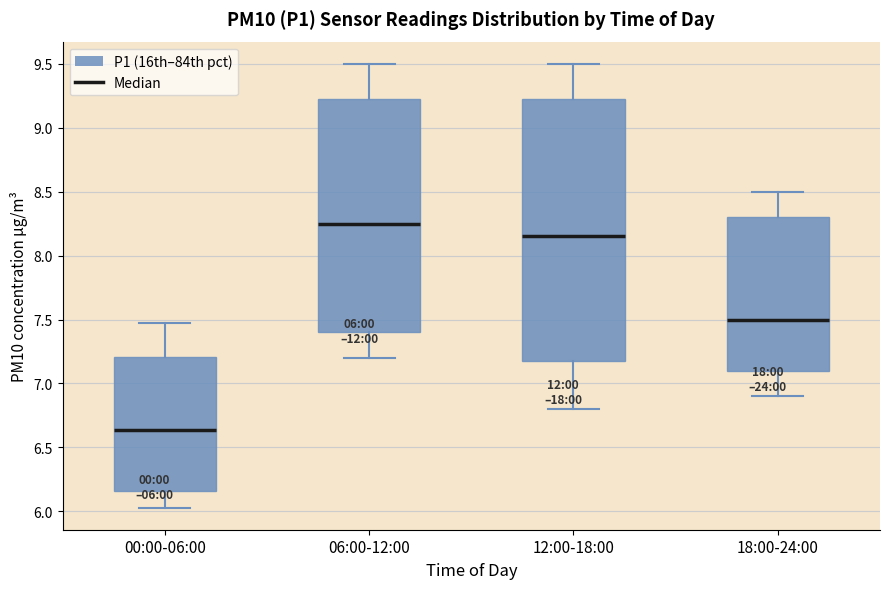

Comparing the boxes themselves (not the whiskers), which one is the tallest?

12:00-18:00